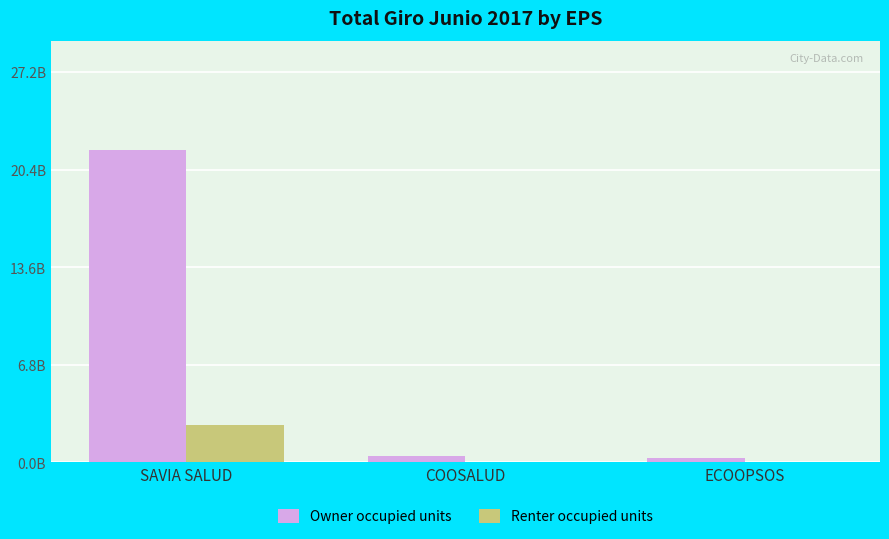

What are all the series names shown in the legend?

Owner occupied units, Renter occupied units